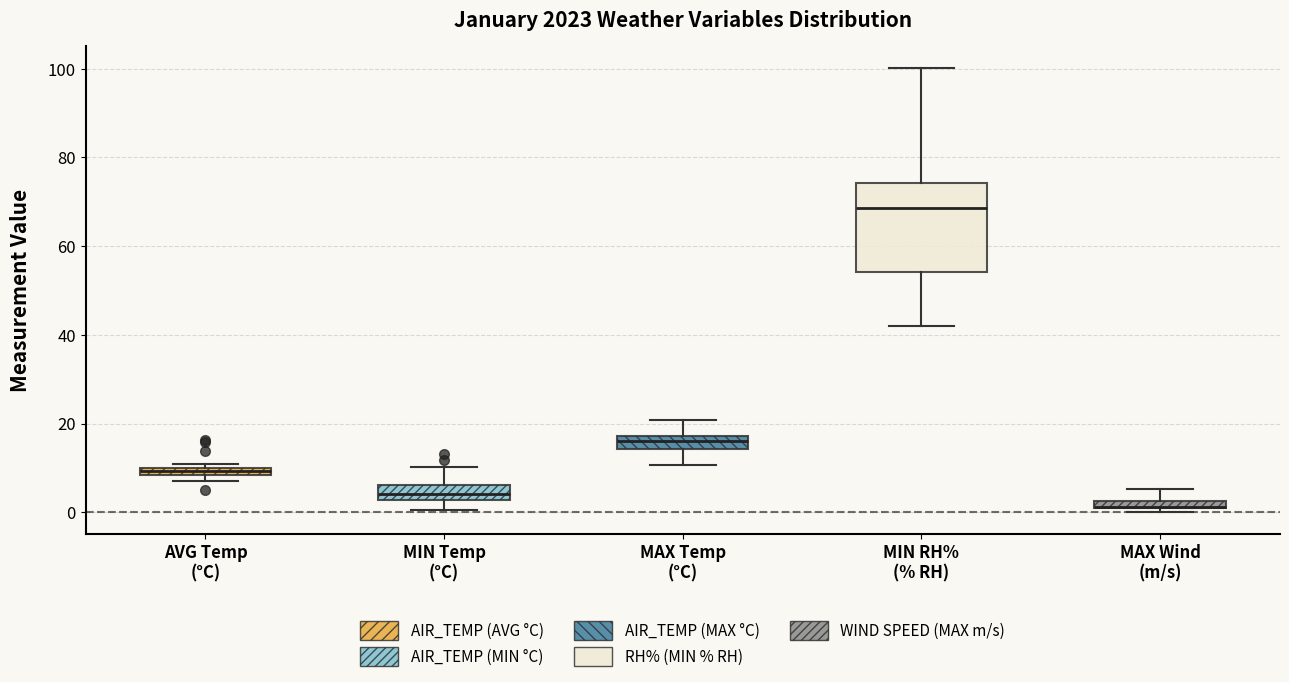

Which box is the tallest, from its lower edge to its upper edge?

MIN RH% (% RH)